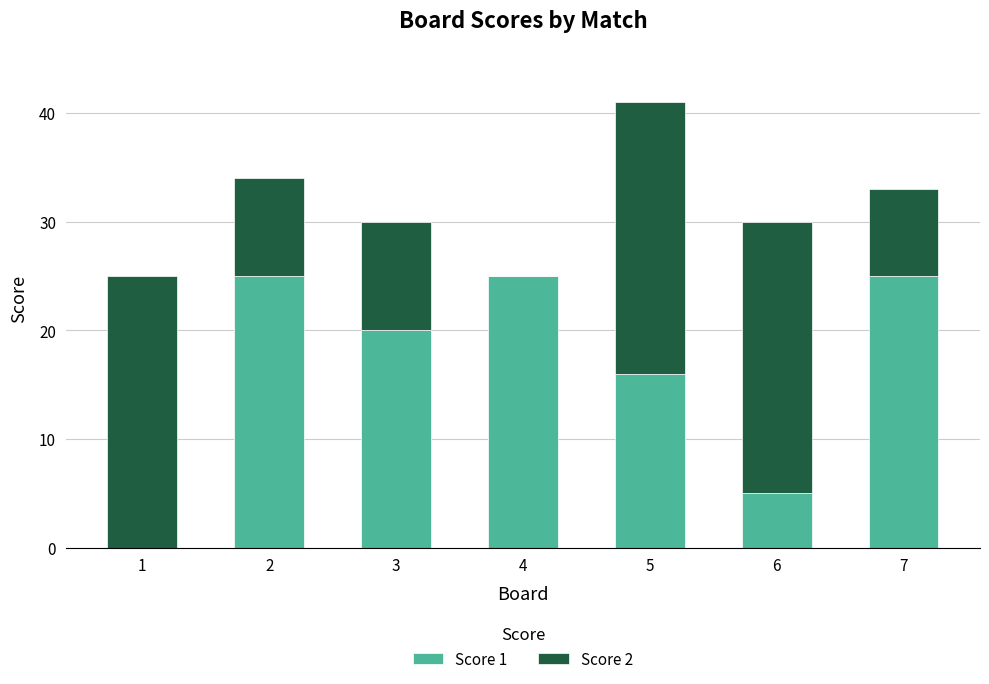

At which category is the sum across all series the highest?

5